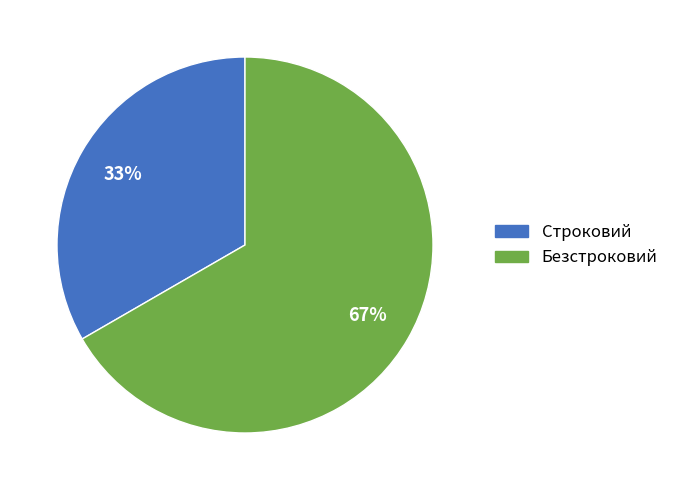

Which category has the biggest portion of the pie?

Безстроковий